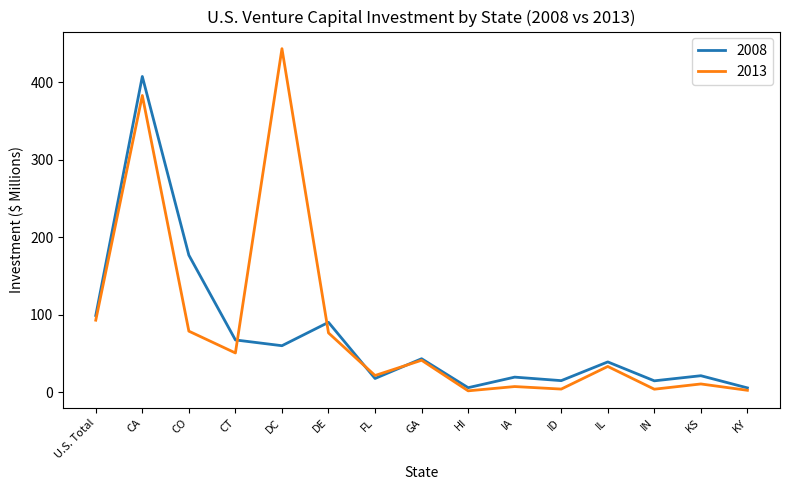

What is the spread (max minus min) of values at DC?

383.2